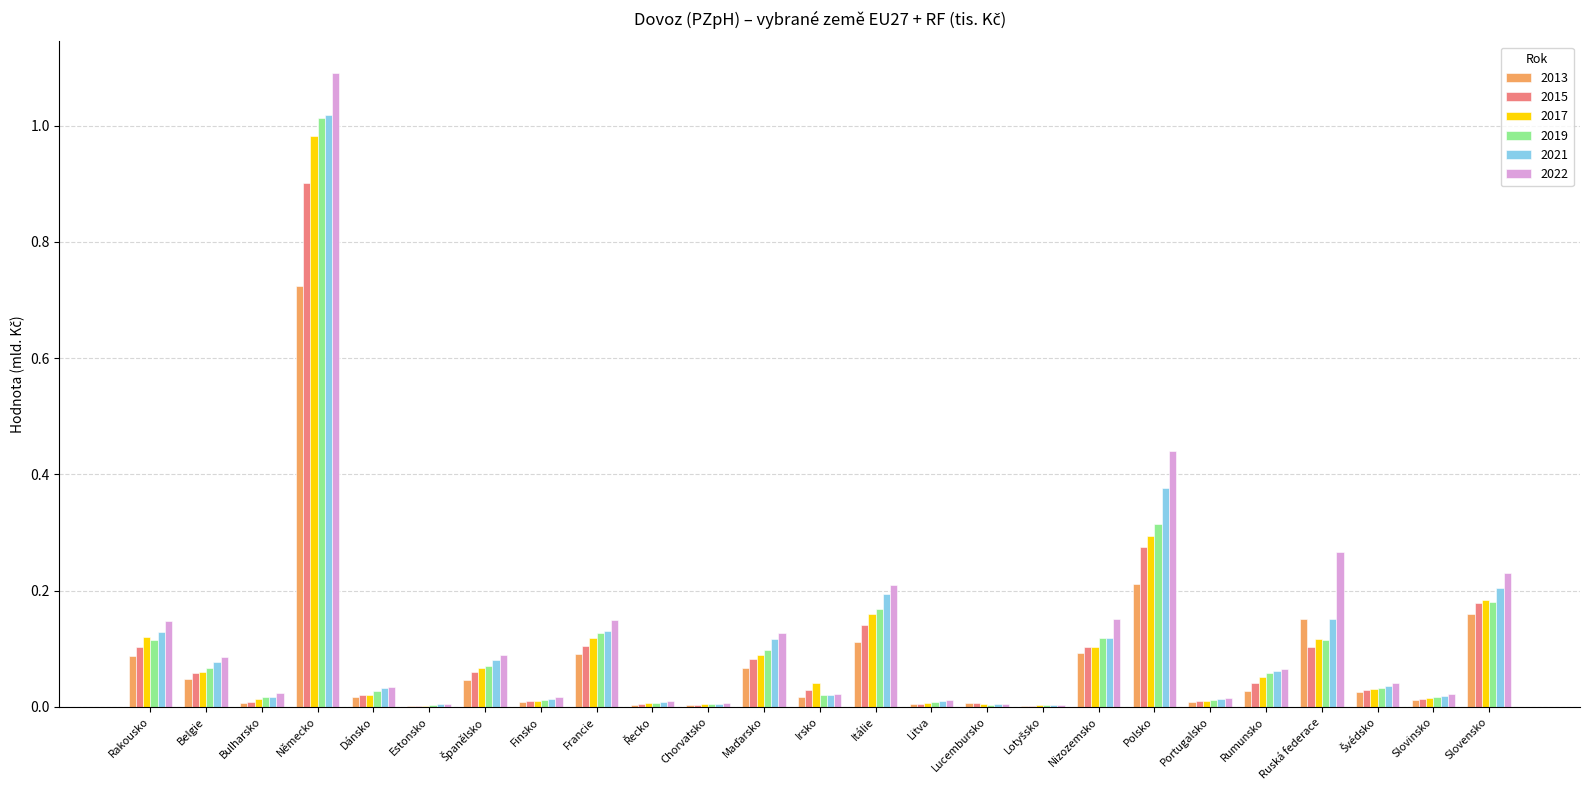

Which series has the largest total across all categories?

2022